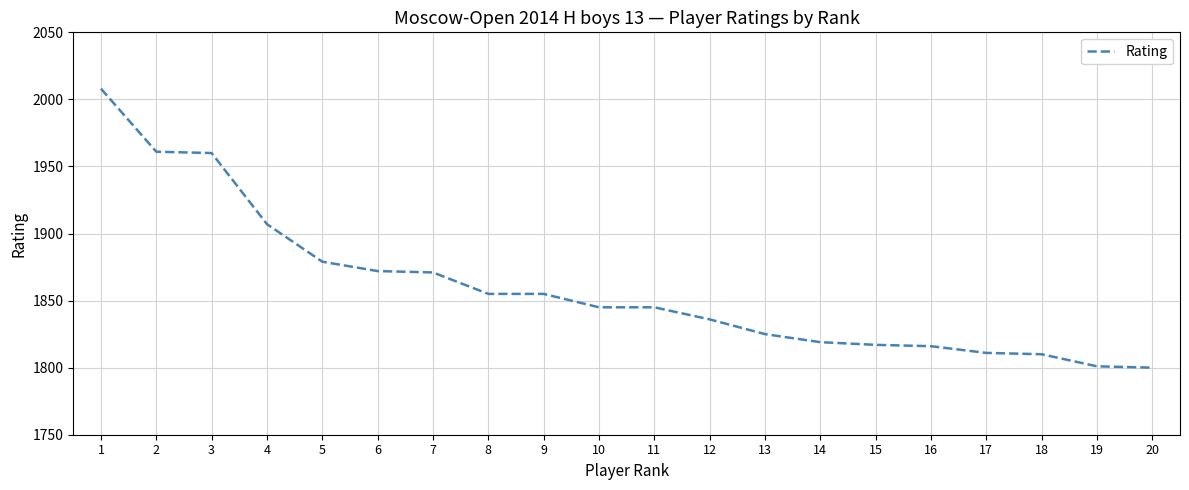

What is the average value?

1860